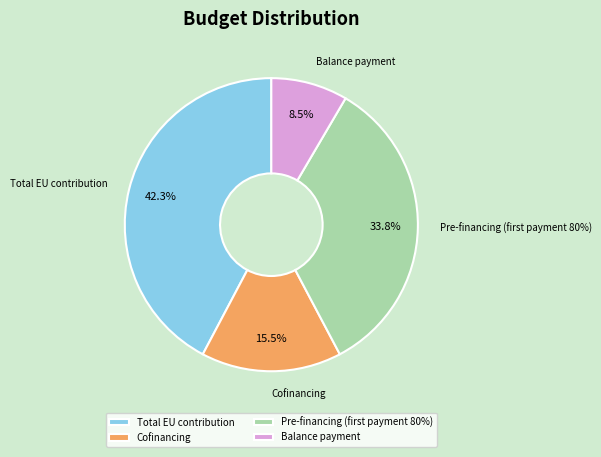

Does any single category account for the majority?

No